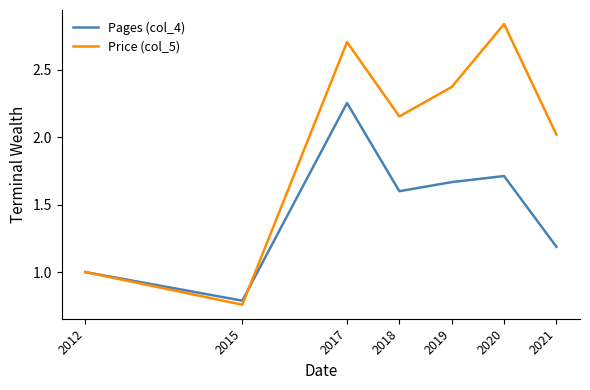

At which category is the sum across all series the highest?

2017